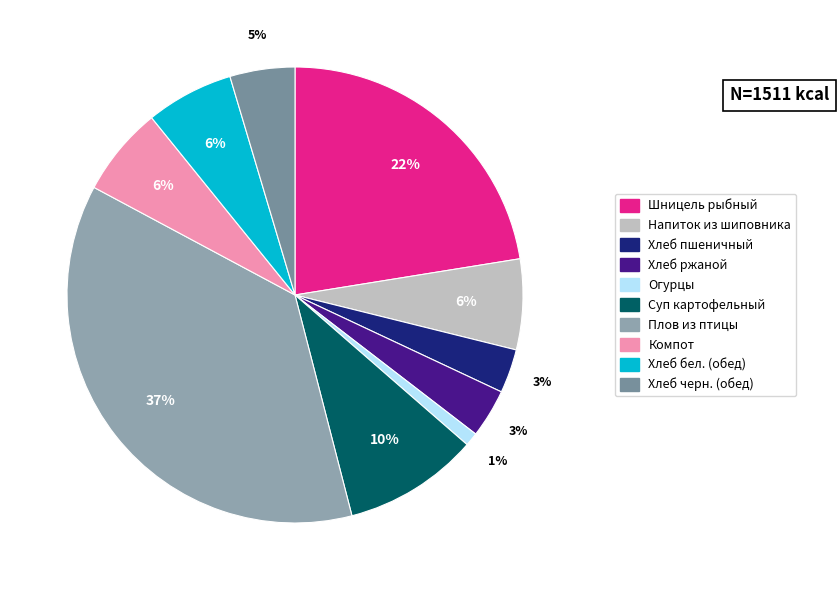

Count the number of slices in the pie.

10